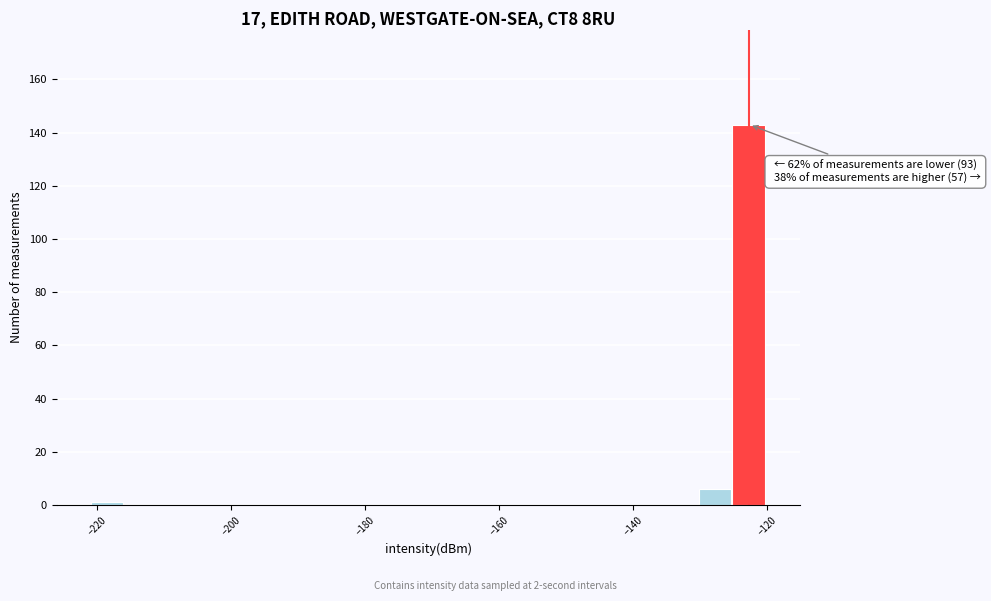

Around what value on the x-axis is the tallest bar? Give the approximate position of its centre, as read against the axis.

-122